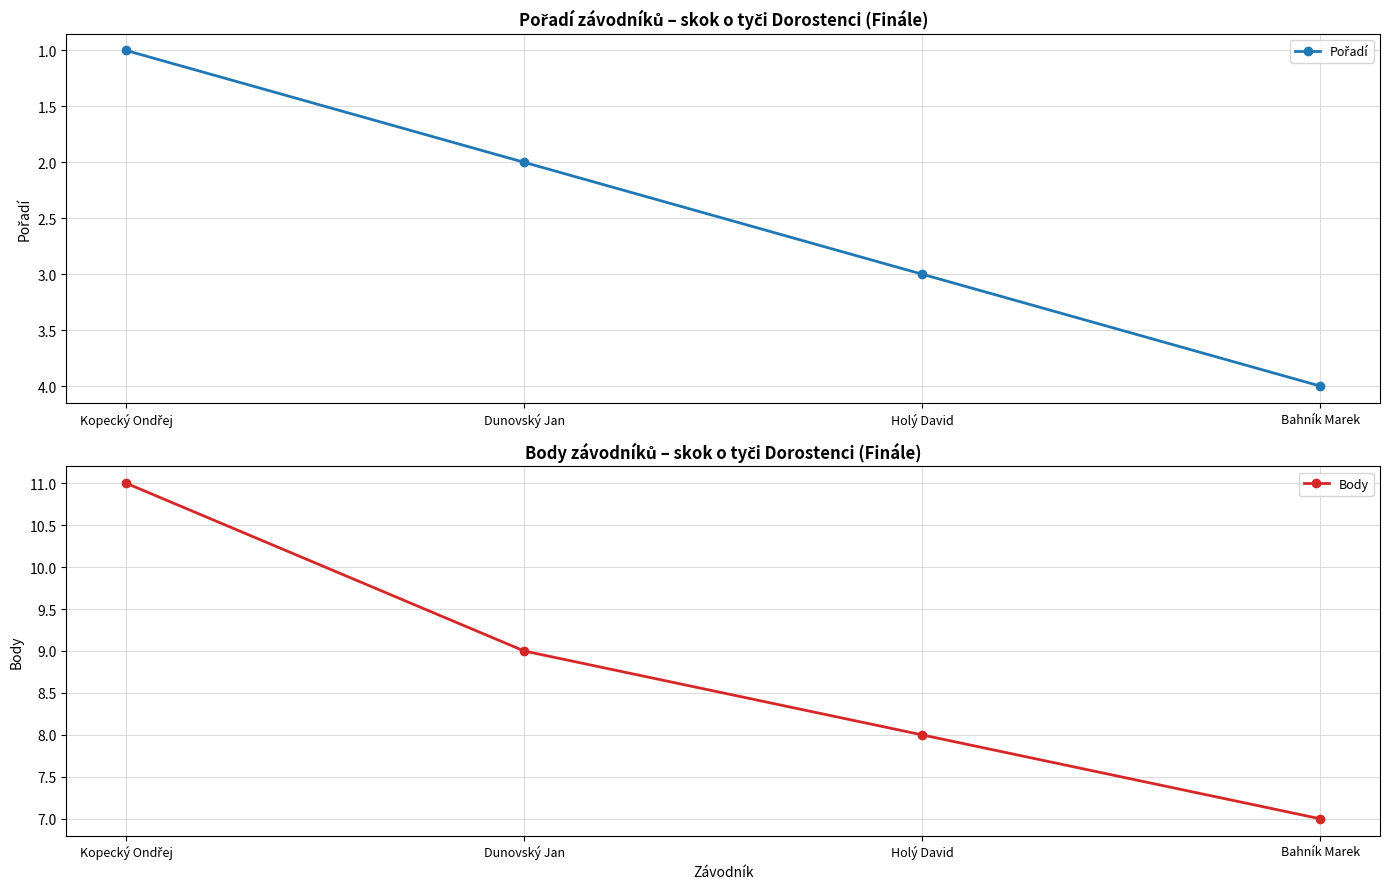

Reading left to right, transcribe all the data shown in this chart.

Pořadí: 1	2	3	4
Body: 11	9	8	7